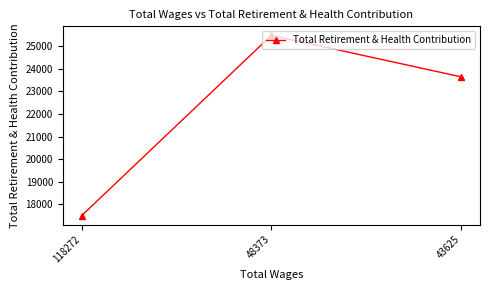

At which category does the chart reach its peak across all series?

48373